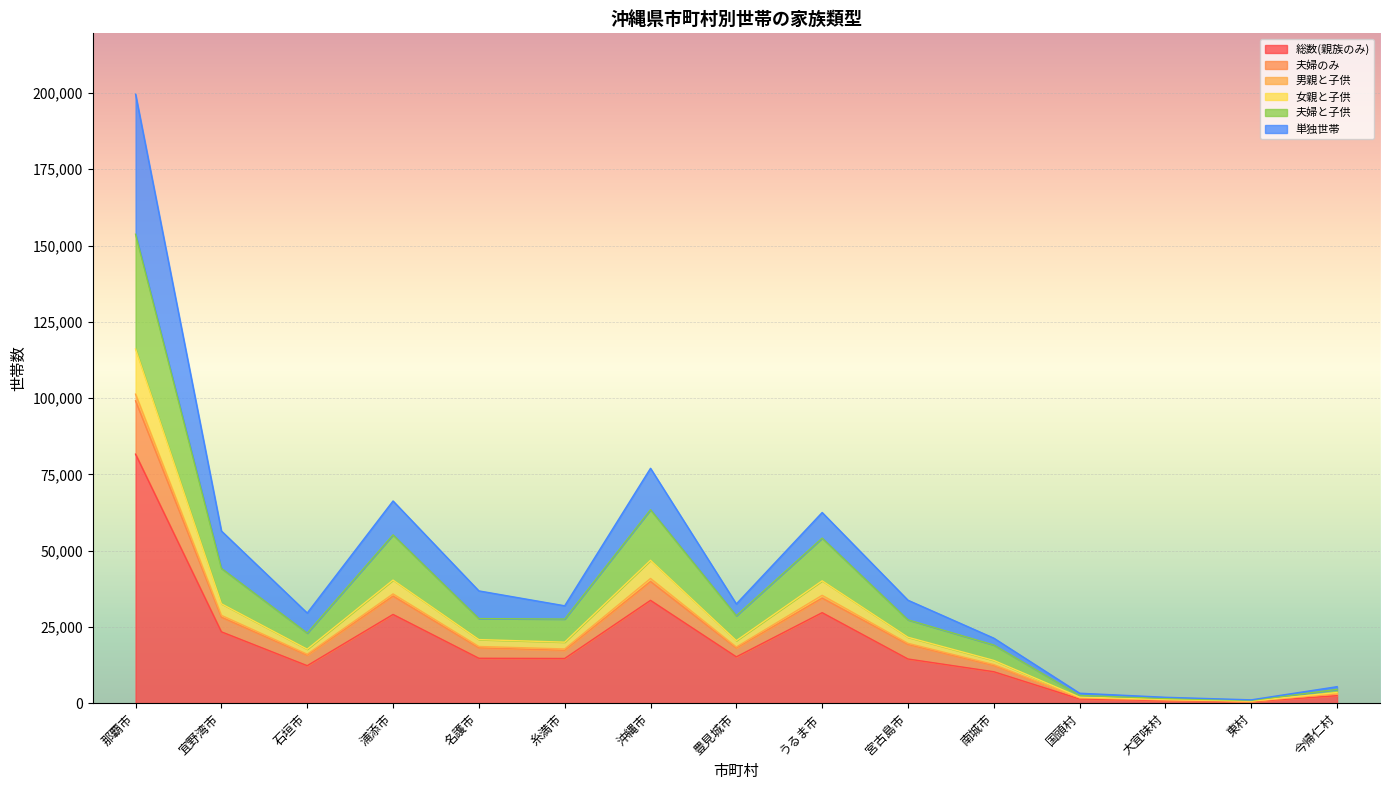

What is the approximate value of 総数(親族のみ) at 浦添市, to the nearest 50?

29100